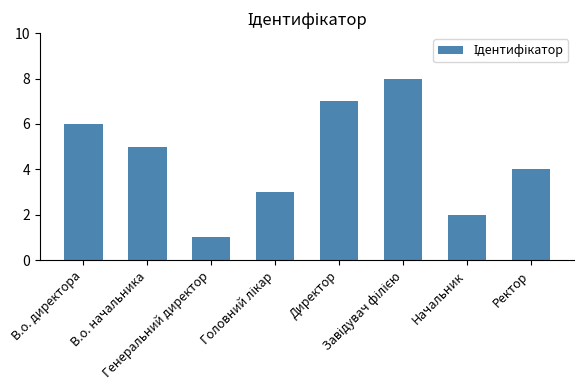

Reading left to right, list all the values displayed in this chart.

6	5	1	3	7	8	2	4